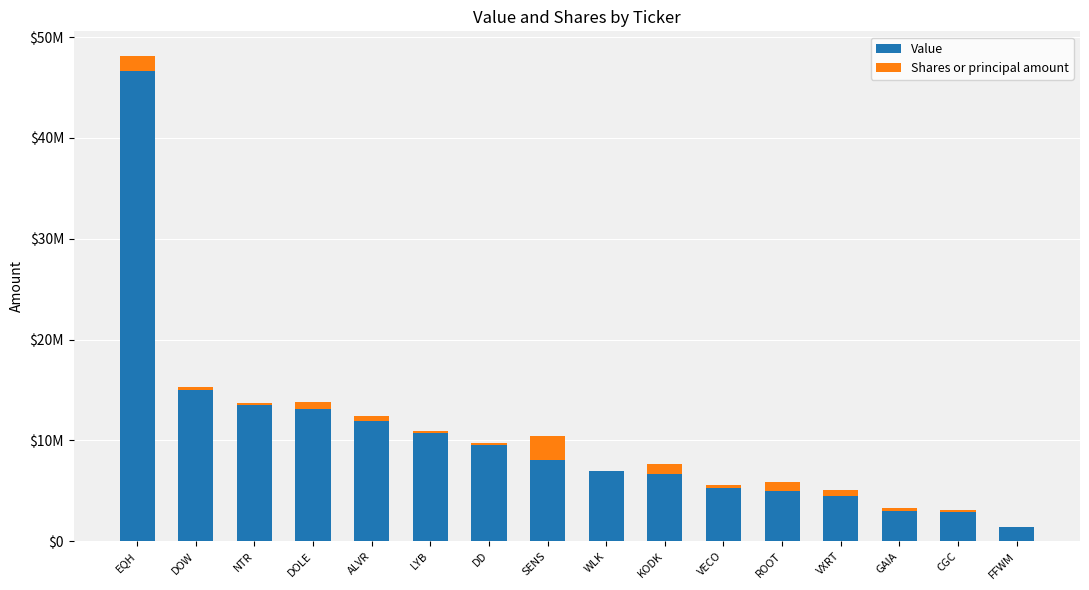

What are all the series names shown in the legend?

Value, Shares or principal amount